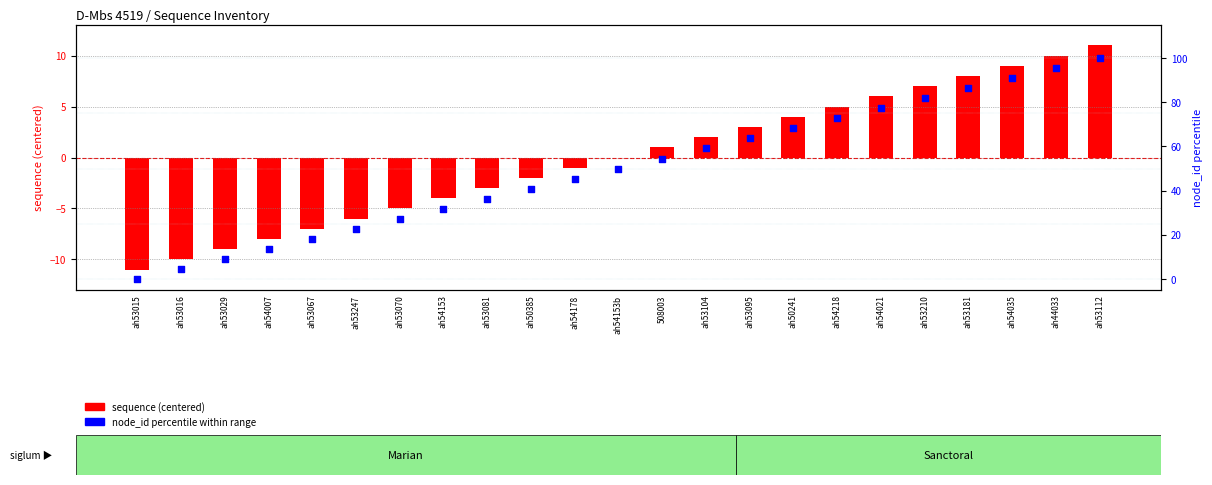

Which series contains the lowest Y value?

sequence (centered)